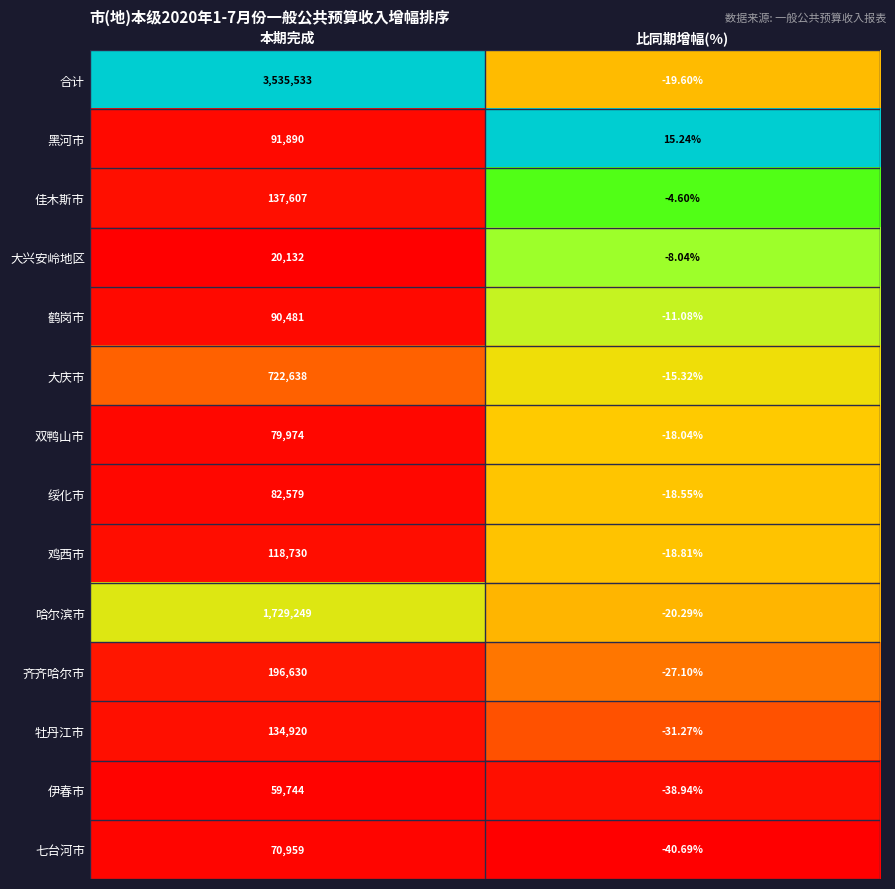

Which series has the largest range (max minus min)?

合计